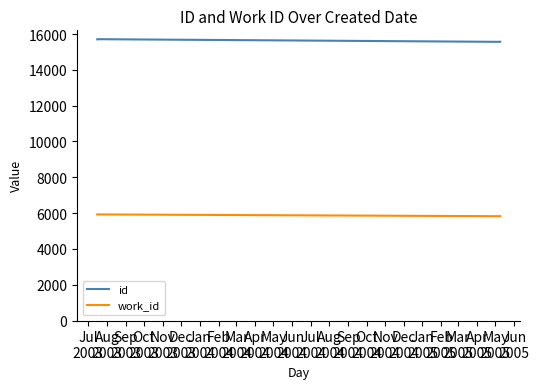

True or false: id and work_id cross at least once.

False